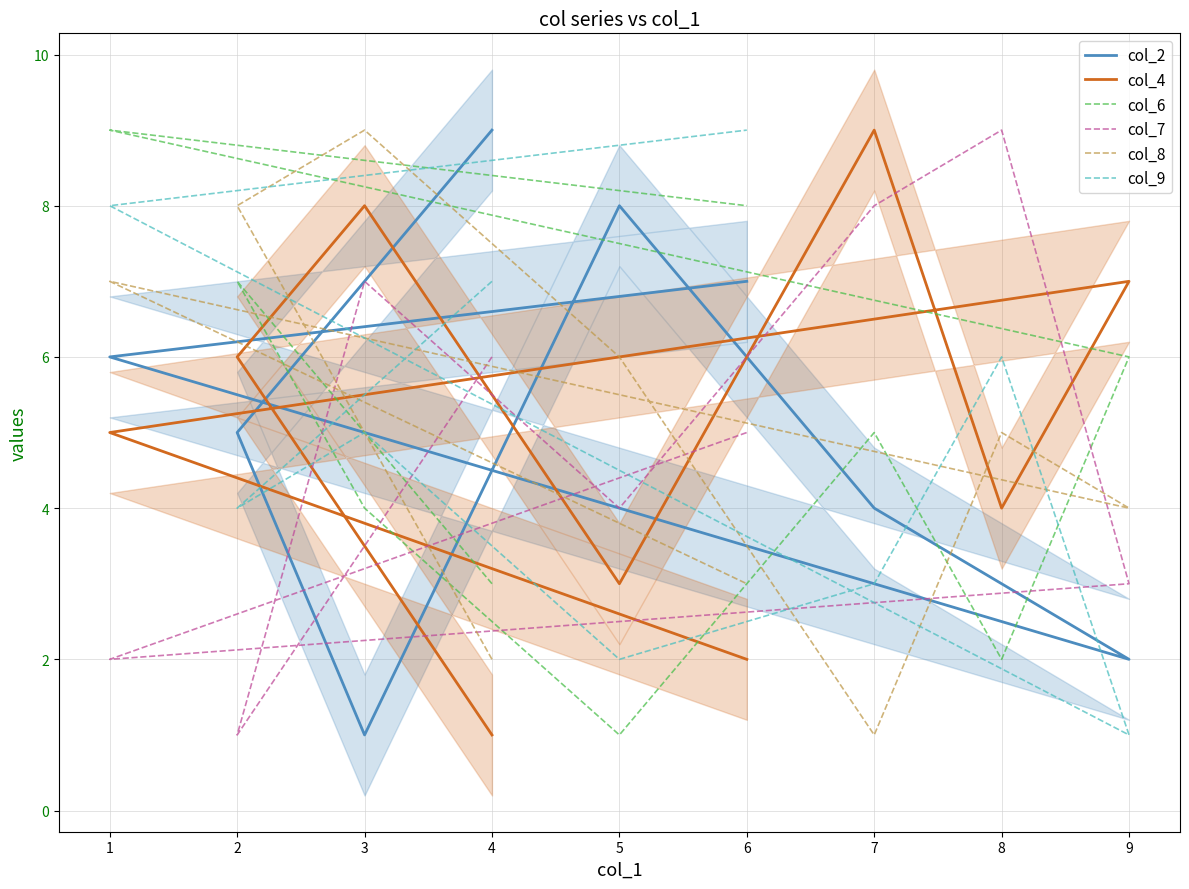

Reading left to right, list all the values displayed in this chart.

col_2: 4=9	2=5	3=1	5=8	7=4	8=3	9=2	1=6	6=7
col_4: 4=1	2=6	3=8	5=3	7=9	8=4	9=7	1=5	6=2
col_6: 4=3	2=7	3=4	5=1	7=5	8=2	9=6	1=9	6=8
col_7: 4=6	2=1	3=7	5=4	7=8	8=9	9=3	1=2	6=5
col_8: 4=2	2=8	3=9	5=6	7=1	8=5	9=4	1=7	6=3
col_9: 4=7	2=4	3=5	5=2	7=3	8=6	9=1	1=8	6=9